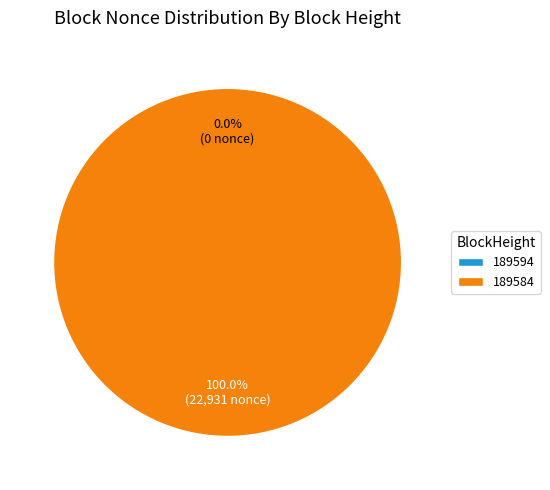

Which slice is the smallest?

189594